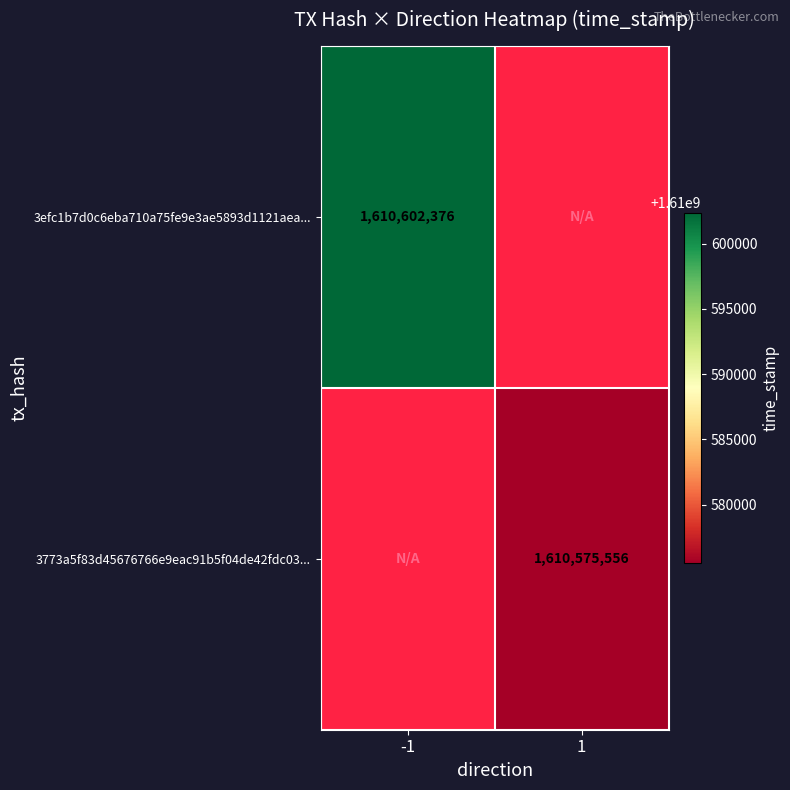

The 3773a5f83d45676766e9eac91b5f04de42fdc03... series shows 1610575556 at 1. True or false?

True